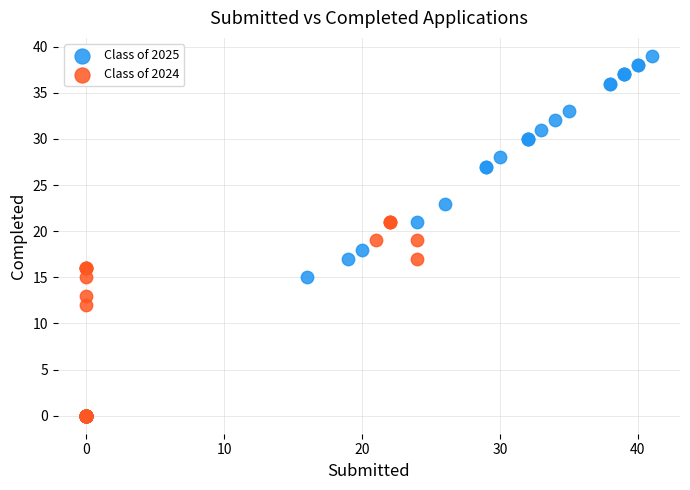

Which series contains the highest Y value?

Class of 2025